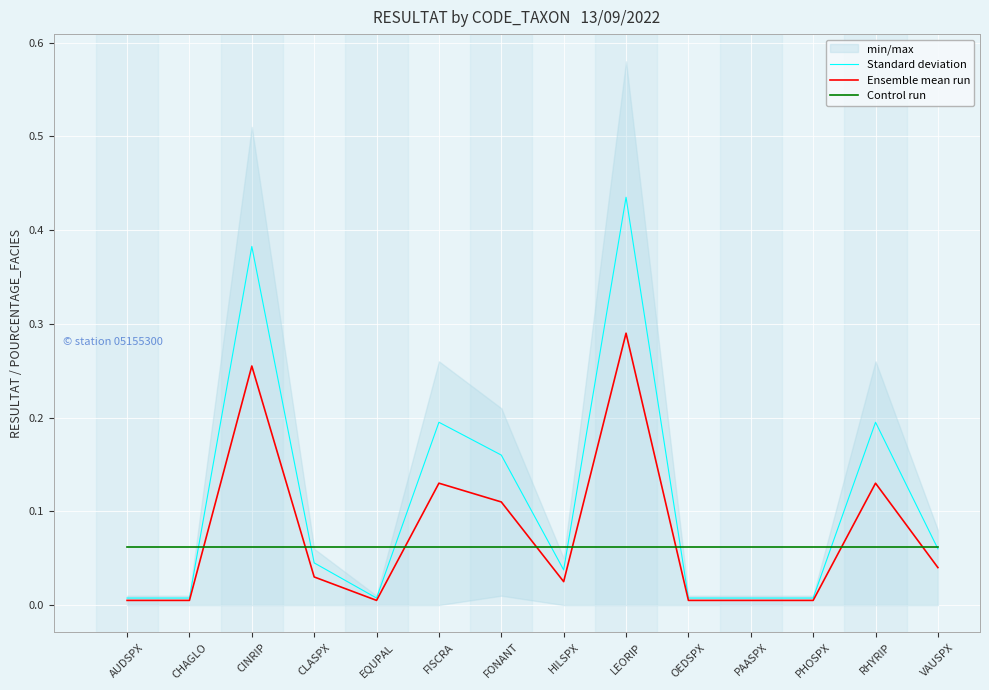

Rank the series by their maximum value, from highest to lowest.

Standard deviation, Ensemble mean run, Control run